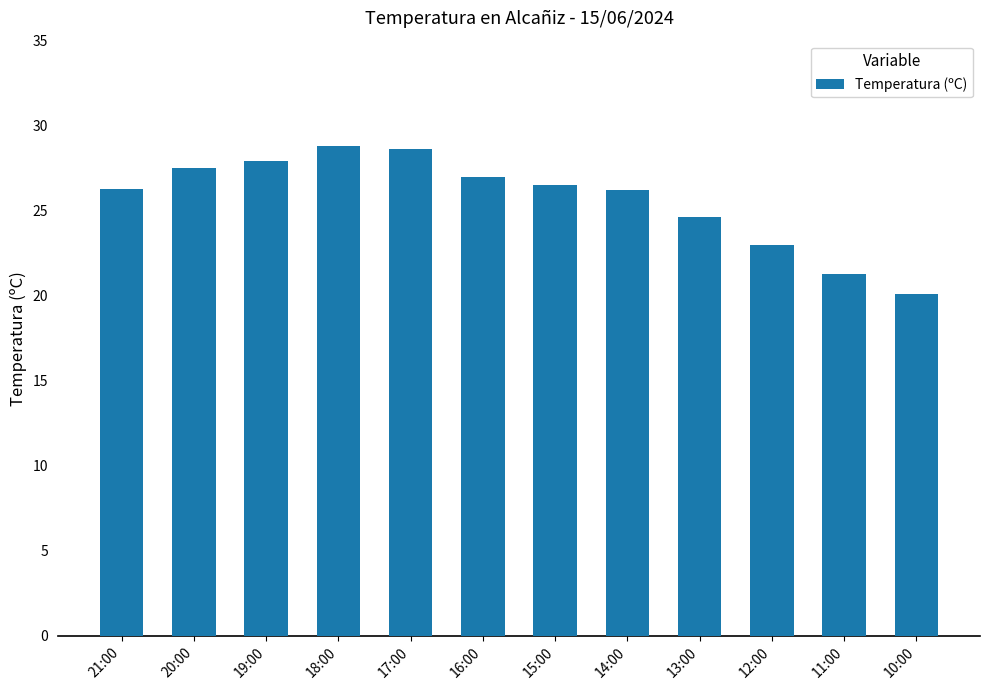

How many values are below 26?

4